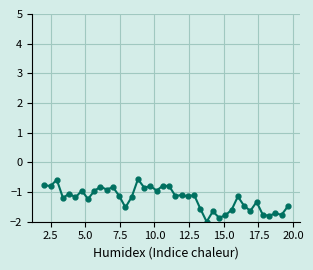

How many series are shown in this chart?

1